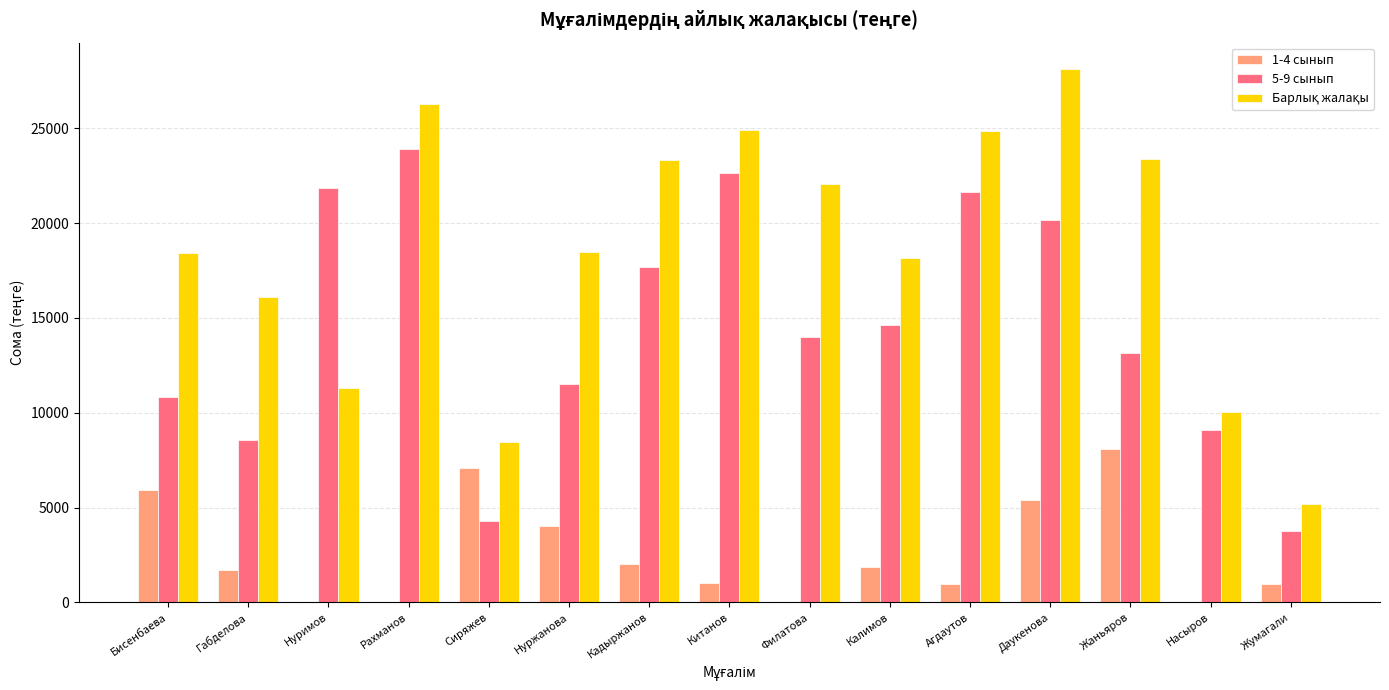

What is the sum of all 5-9 сынып values?

217751.8